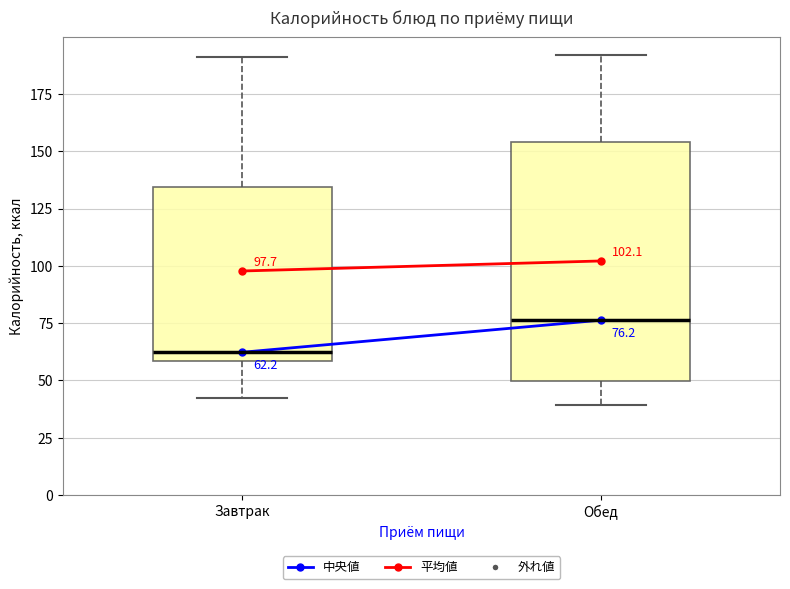

Which box has the lowest median line?

Завтрак